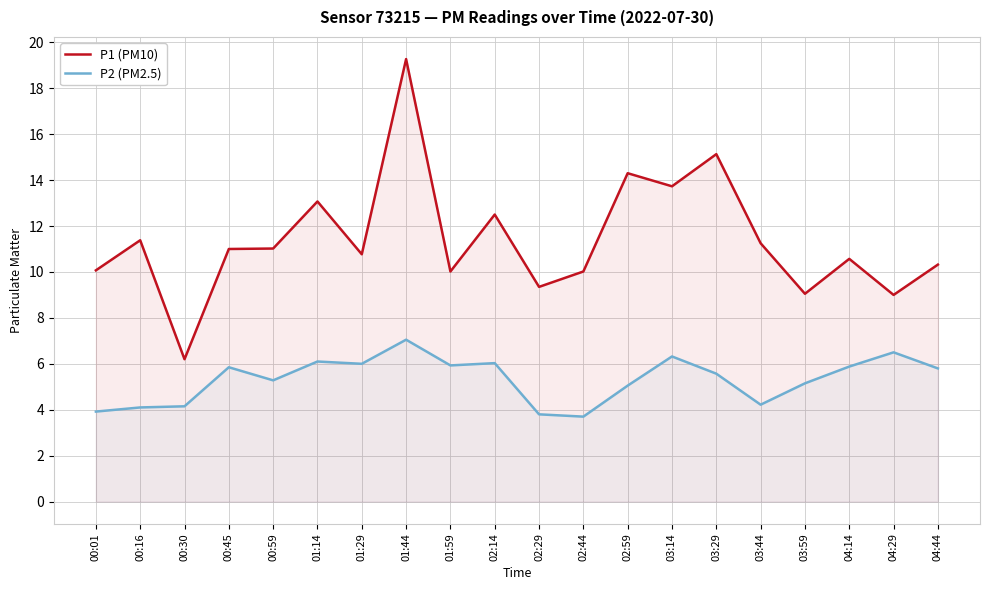

Reading right to left, extract all data points from this chart.

P1 (PM10): 04:44=10.3	04:29=9.0	04:14=10.6	03:59=9.1	03:44=11.2	03:29=15.1	03:14=13.7	02:59=14.3	02:44=10.0	02:29=9.3	02:14=12.5	01:59=10.0	01:44=19.3	01:29=10.8	01:14=13.1	00:59=11.0	00:45=11.0	00:30=6.2	00:16=11.4	00:01=10.1
P2 (PM2.5): 04:44=5.8	04:29=6.5	04:14=5.9	03:59=5.2	03:44=4.2	03:29=5.6	03:14=6.3	02:59=5.0	02:44=3.7	02:29=3.8	02:14=6.0	01:59=5.9	01:44=7.0	01:29=6.0	01:14=6.1	00:59=5.3	00:45=5.8	00:30=4.2	00:16=4.1	00:01=3.9